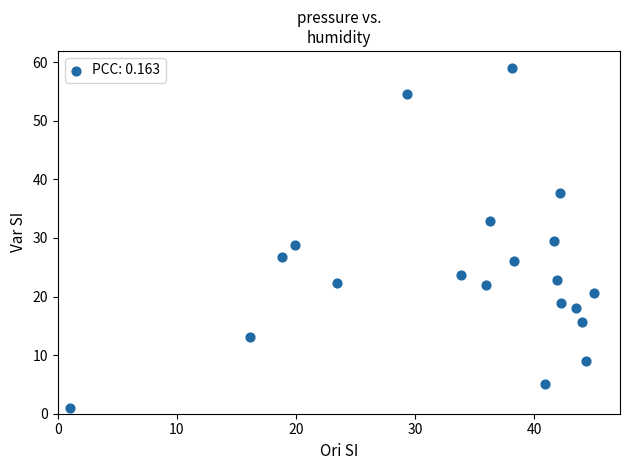

What is the range of X values (max minus min)?

44.0